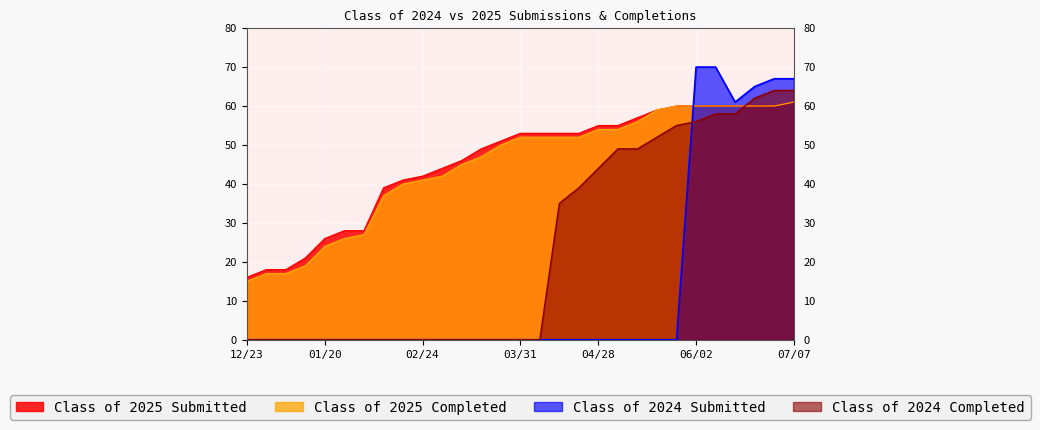

After their last crossing, which series has the higher values: Class of 2024 Submitted or Class of 2025 Completed?

Class of 2024 Submitted